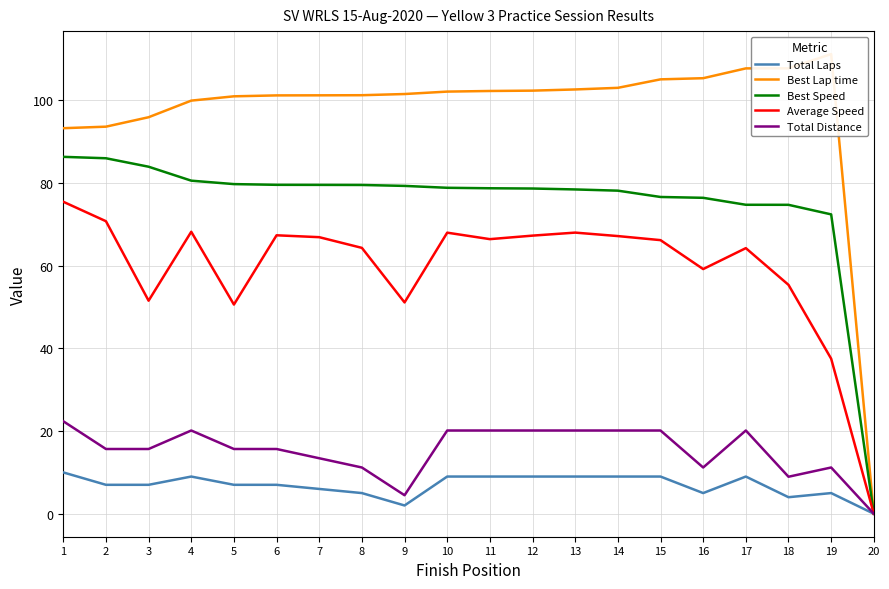

At which category is the sum across all series the highest?

1